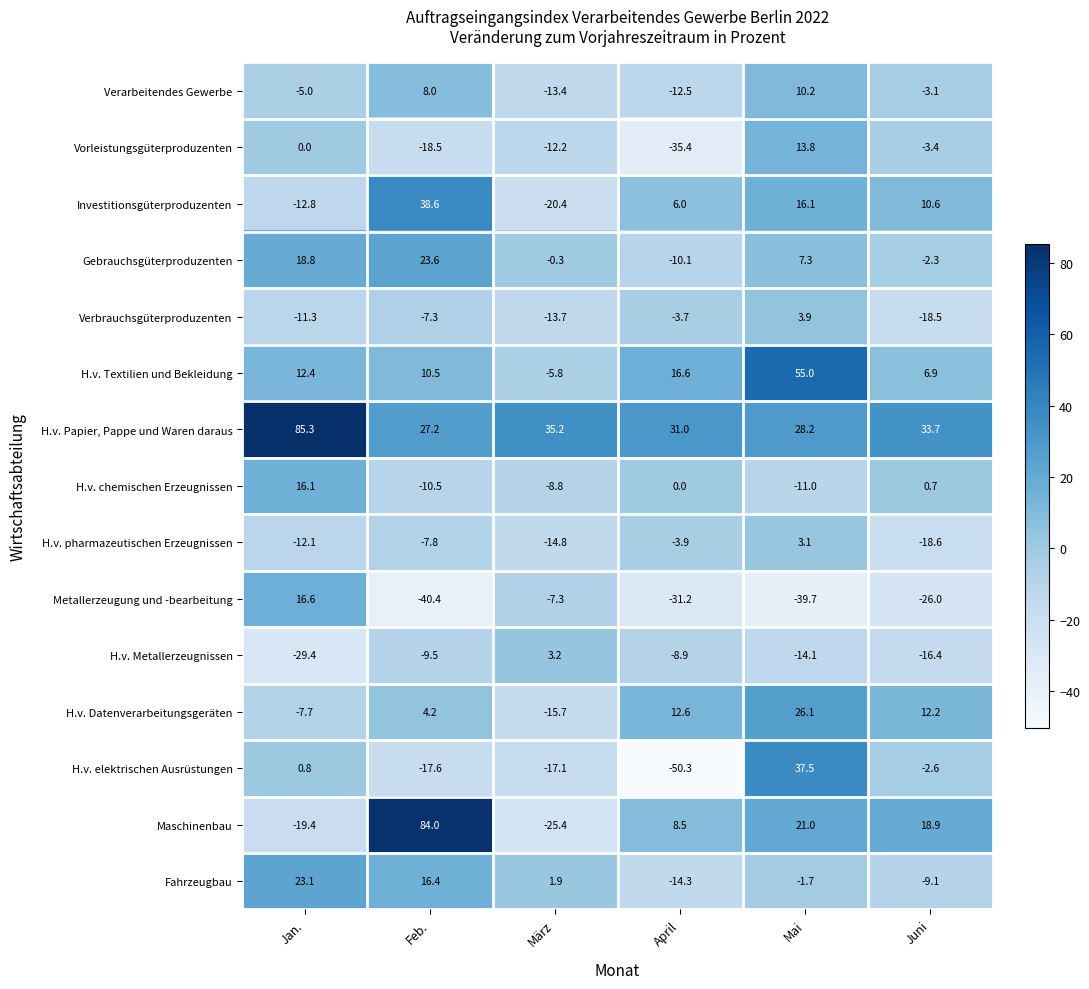

What is the smallest value displayed?

-50.3